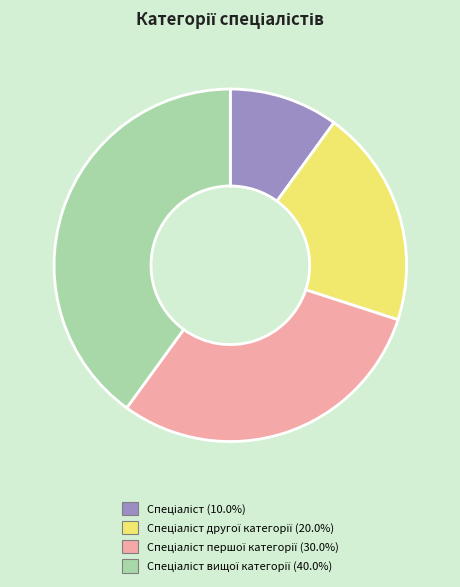

Is there a majority slice in this chart?

No